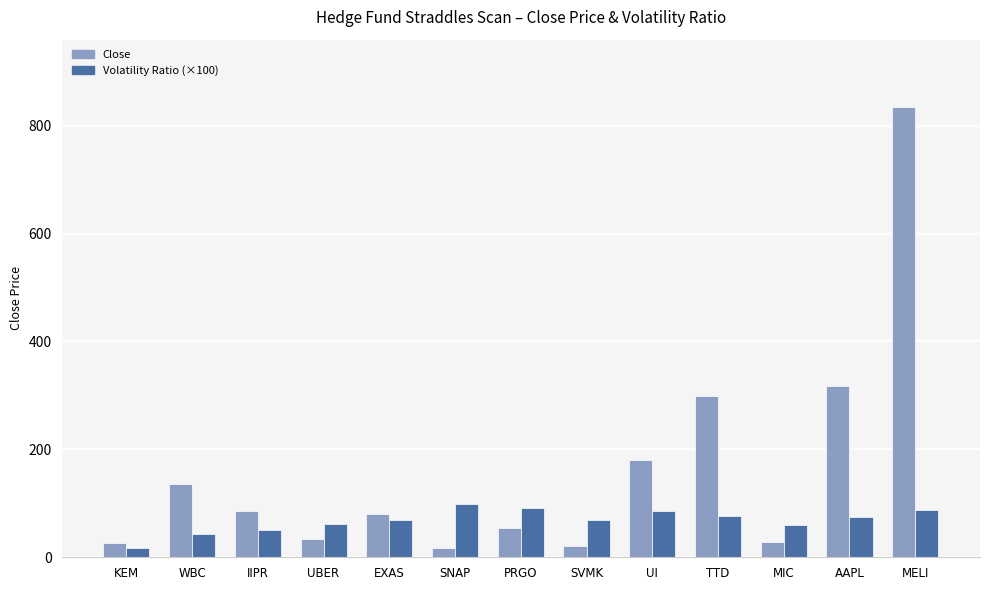

The Volatility Ratio (×100) series shows 156.4 at PRGO. True or false?

False